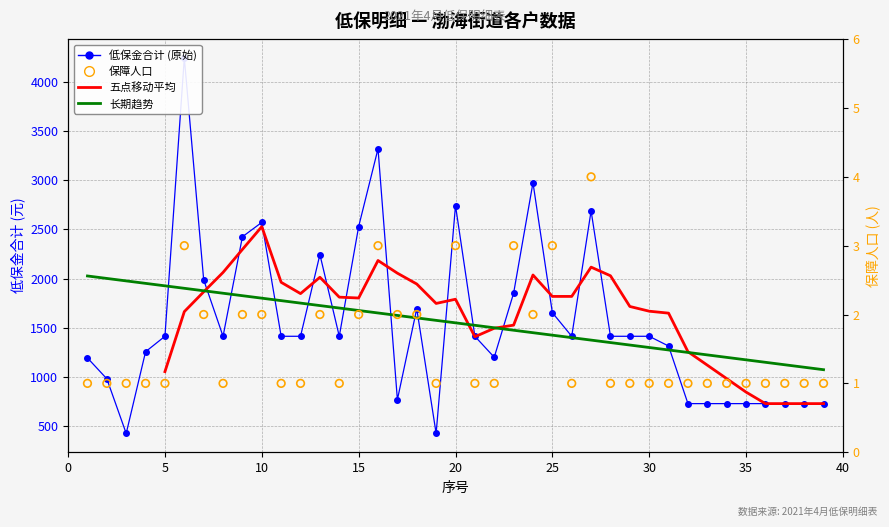

Is the value of 保障人口 at 20 greater than the value of 低保金合计 at 40?

No